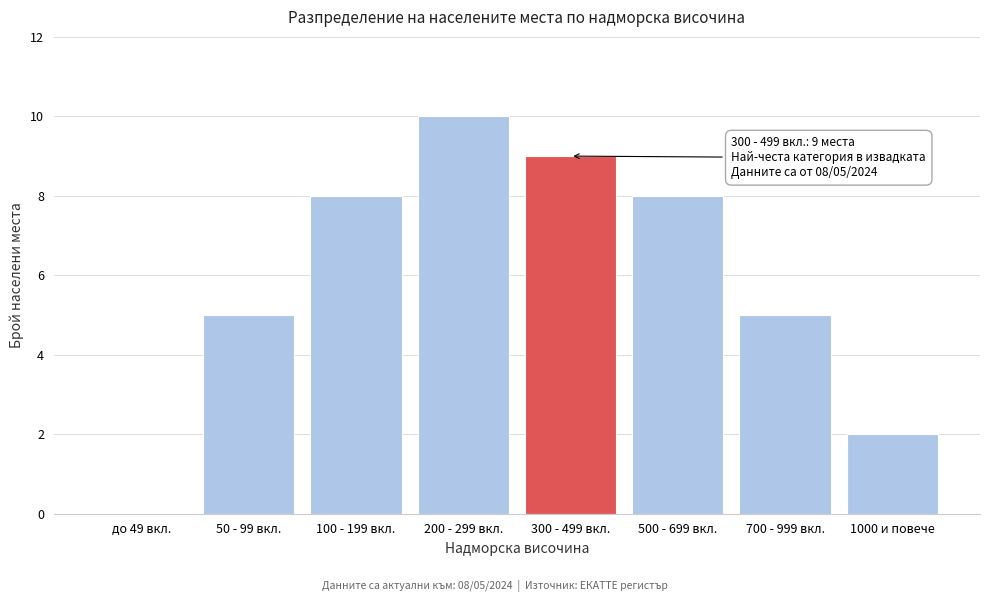

Reading left to right, what are all the values shown in this chart?

до 49 вкл.=0	50 - 99 вкл.=5	100 - 199 вкл.=8	200 - 299 вкл.=10	300 - 499 вкл.=9	500 - 699 вкл.=8	700 - 999 вкл.=5	1000 и повече=2